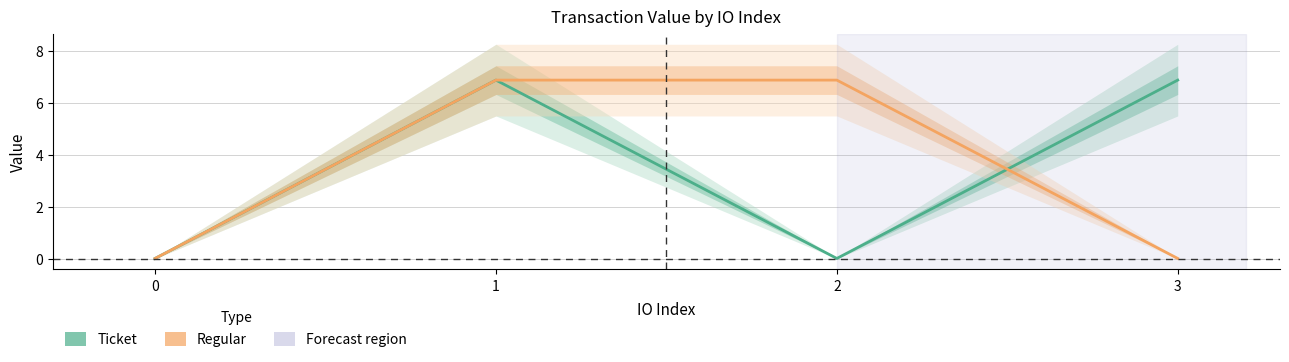

True or false: Regular has more than 2 points higher than both neighbors.

False